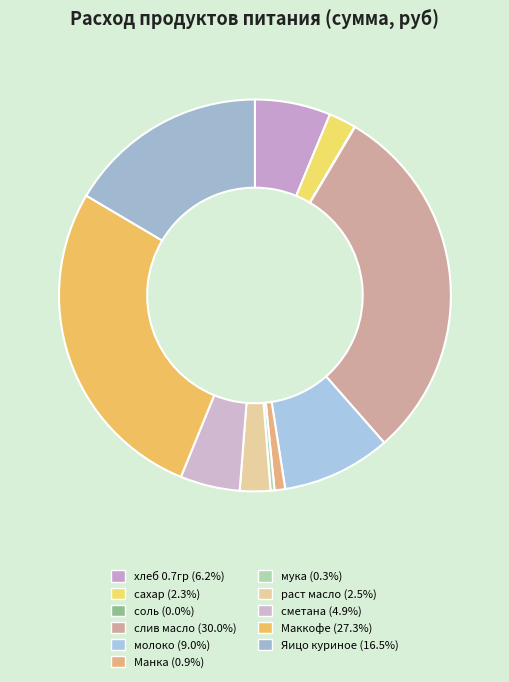

Is мука the majority of the pie?

No